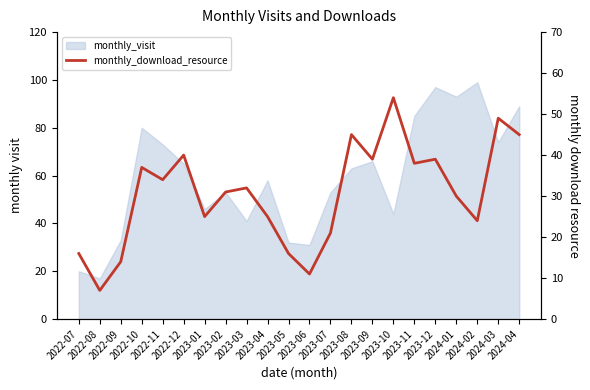

How many interior local valleys (lower than both neighbors) does the data have?

7